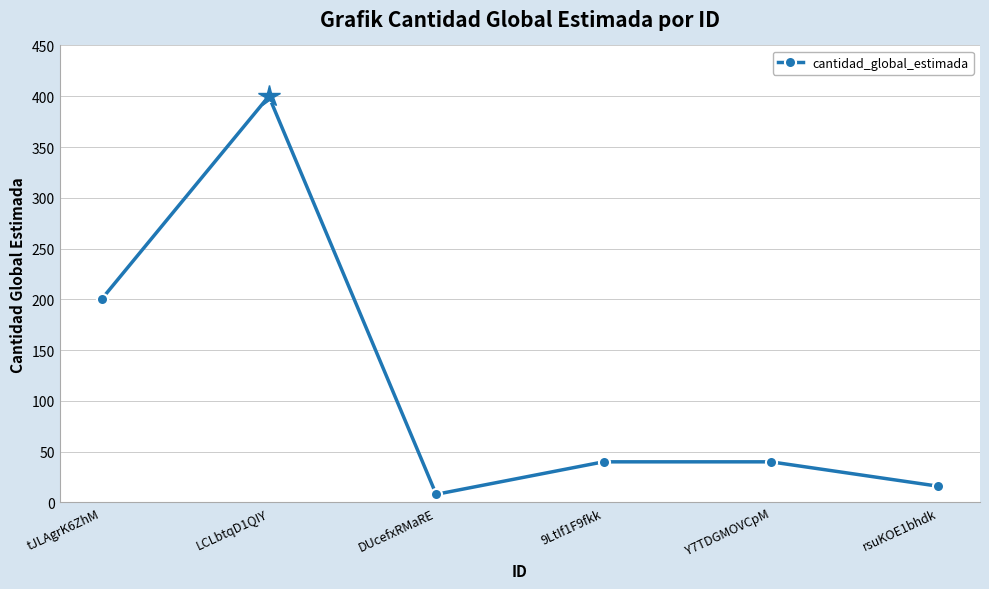

What position from the right is tJLAgrK6ZhM?

6